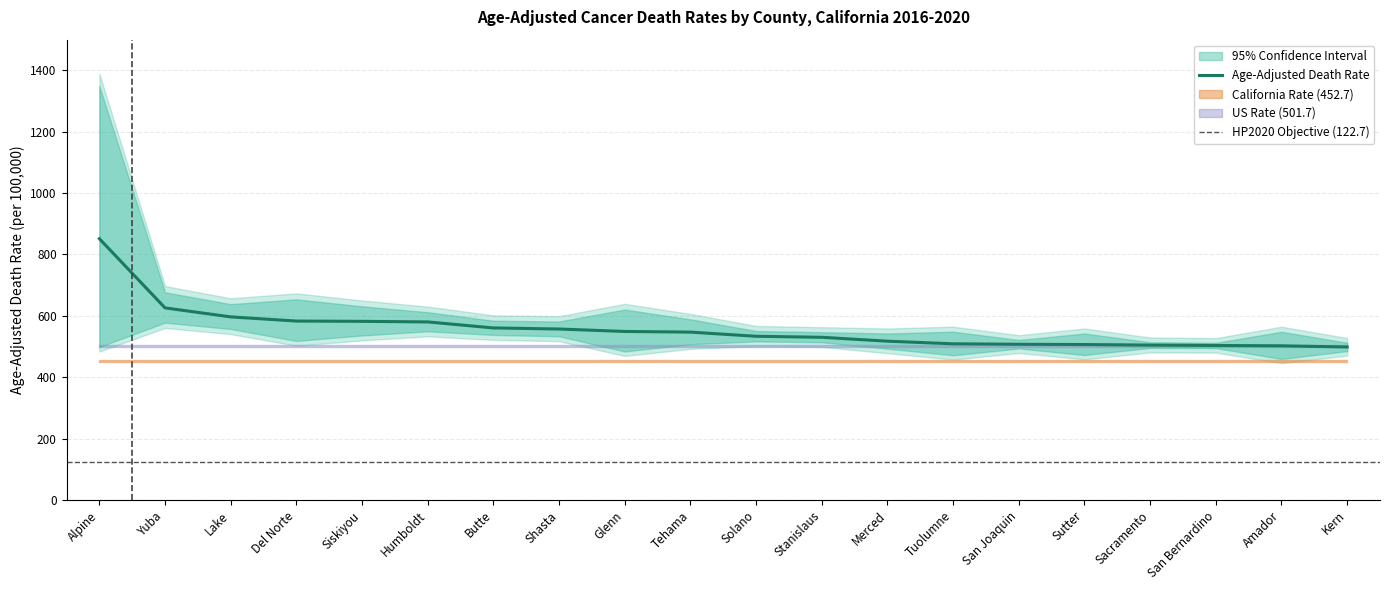

Reading left to right, transcribe all the data shown in this chart.

Age-Adjusted Death Rate: 851.5	626.0	596.7	583.1	582.2	580.3	560.7	557.2	549.2	547.1	533.5	530.2	517.5	509.0	507.5	506.6	504.8	503.6	502.4	498.6
Upper CI: 1348.6	676.8	638.2	653.7	631.2	611.9	584.2	581.6	620.6	588.7	550.7	546.8	542.6	548.4	521.4	542.5	514.1	512.2	548.2	512.4
Lower CI: 498.8	578.0	557.3	518.4	536.2	549.8	537.9	533.5	484.0	507.7	516.8	514.0	493.2	471.7	493.8	472.5	495.7	495.1	459.7	485.2